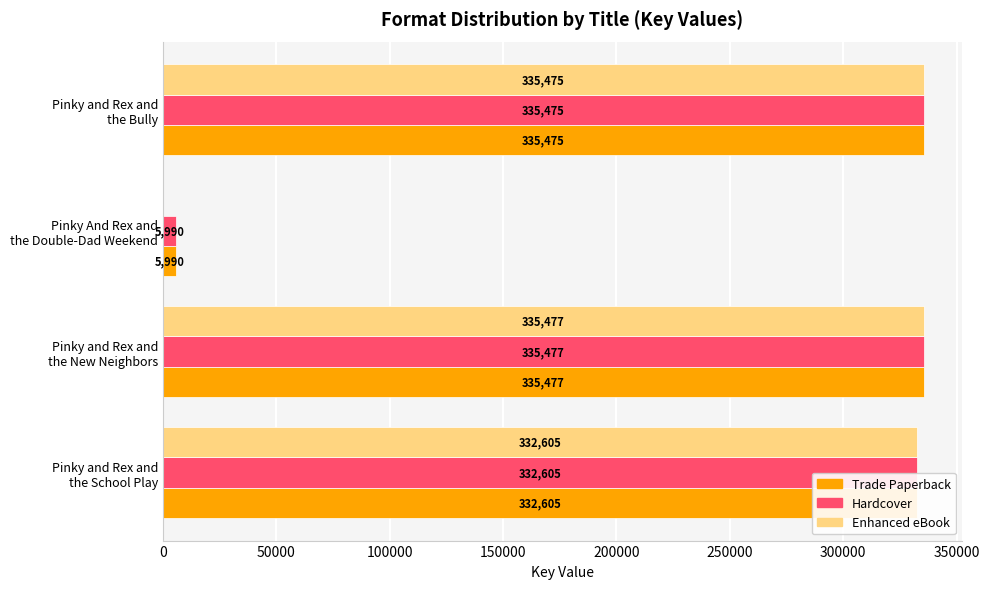

What is the maximum value for Enhanced eBook?

335477